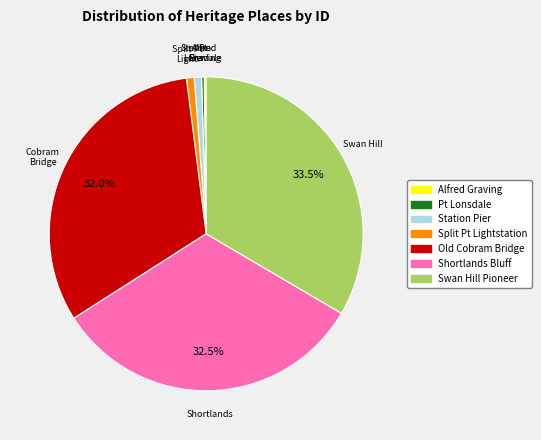

Does any single category account for the majority?

No